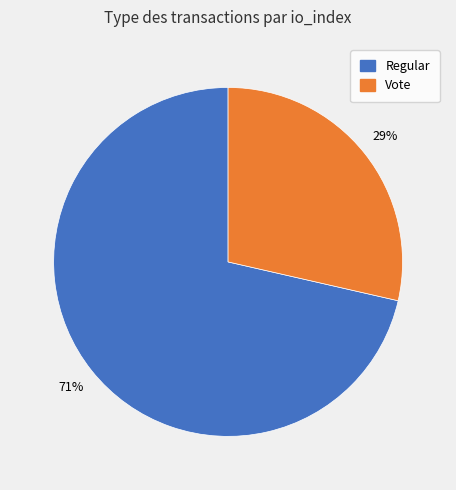

To the nearest percent, what portion does Regular represent?

71%